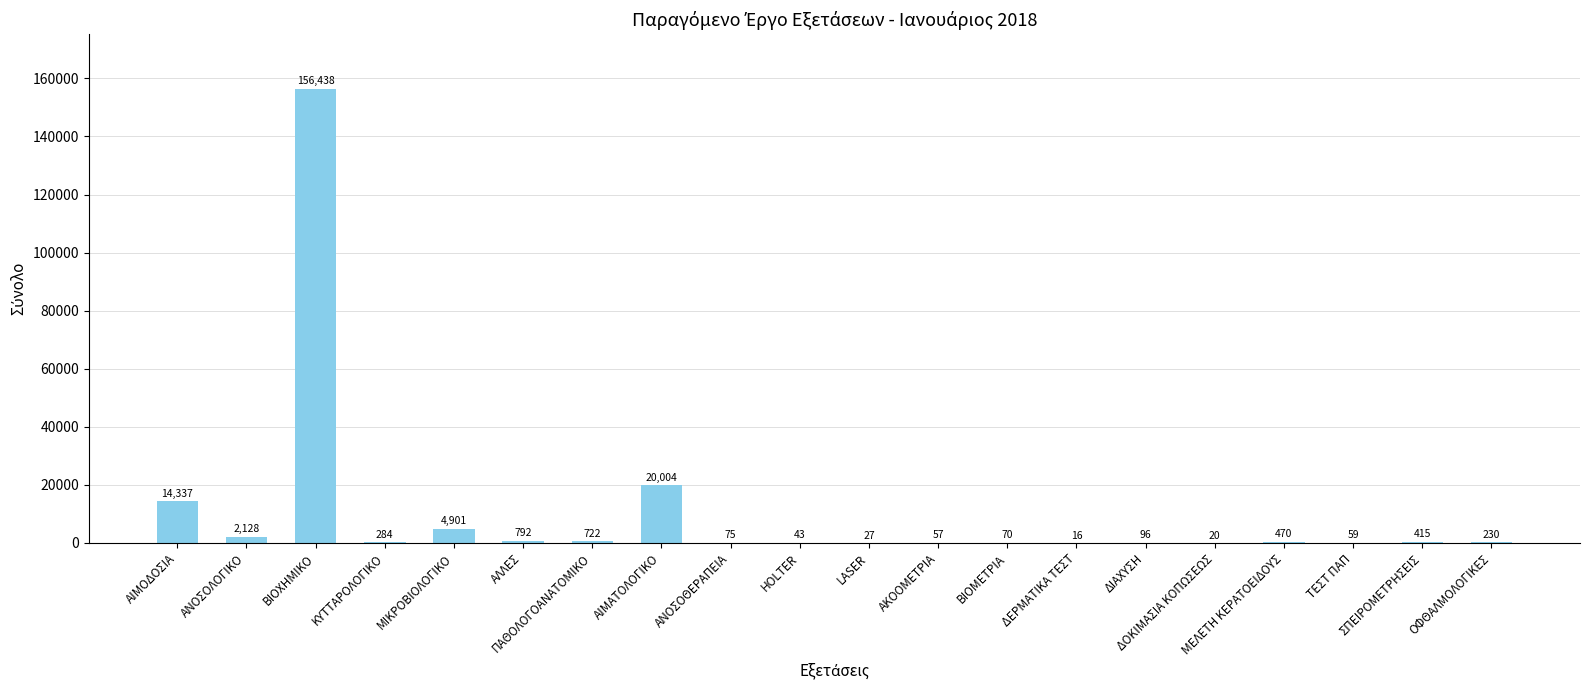

Are the bars horizontal?

No